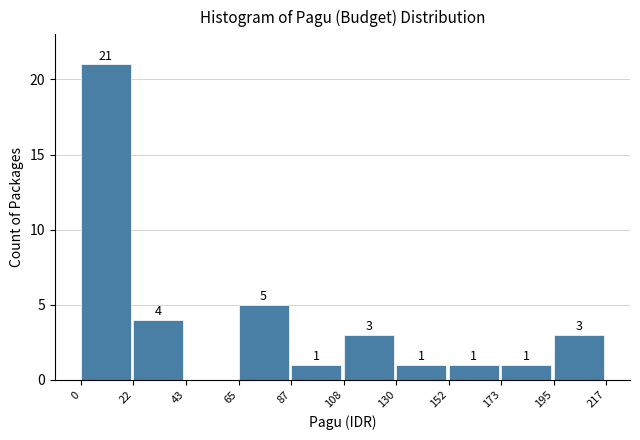

Which range on the x-axis has the tallest bar?

0 to 22